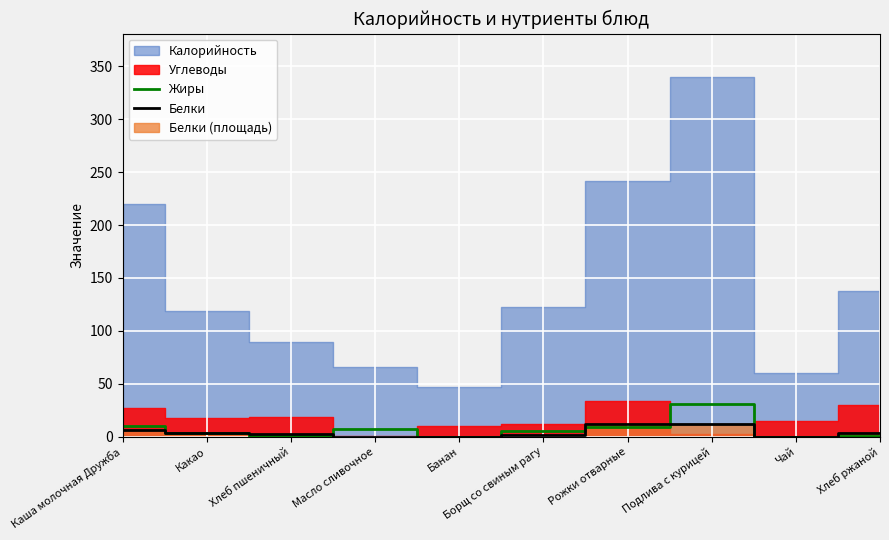

True or false: Белки has a value of 12.0 at Рожки отварные.

True